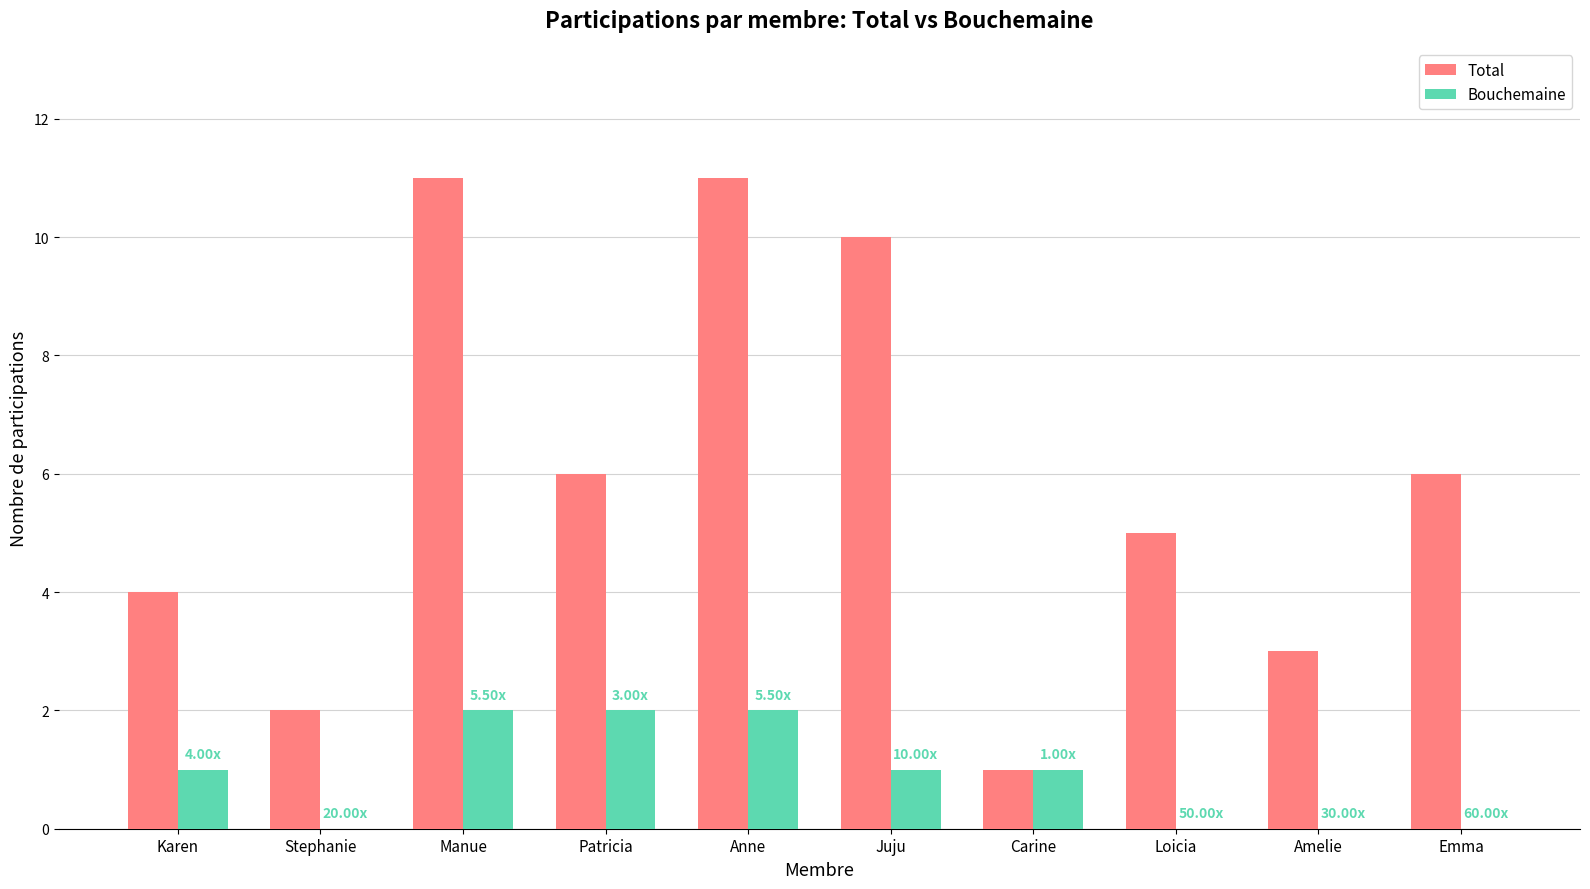

Reading left to right, what are all the values shown in this chart?

Total: Karen=4	Stephanie=2	Manue=11	Patricia=6	Anne=11	Juju=10	Carine=1	Loicia=5	Amelie=3	Emma=6
Bouchemaine: Karen=1	Stephanie=0	Manue=2	Patricia=2	Anne=2	Juju=1	Carine=1	Loicia=0	Amelie=0	Emma=0